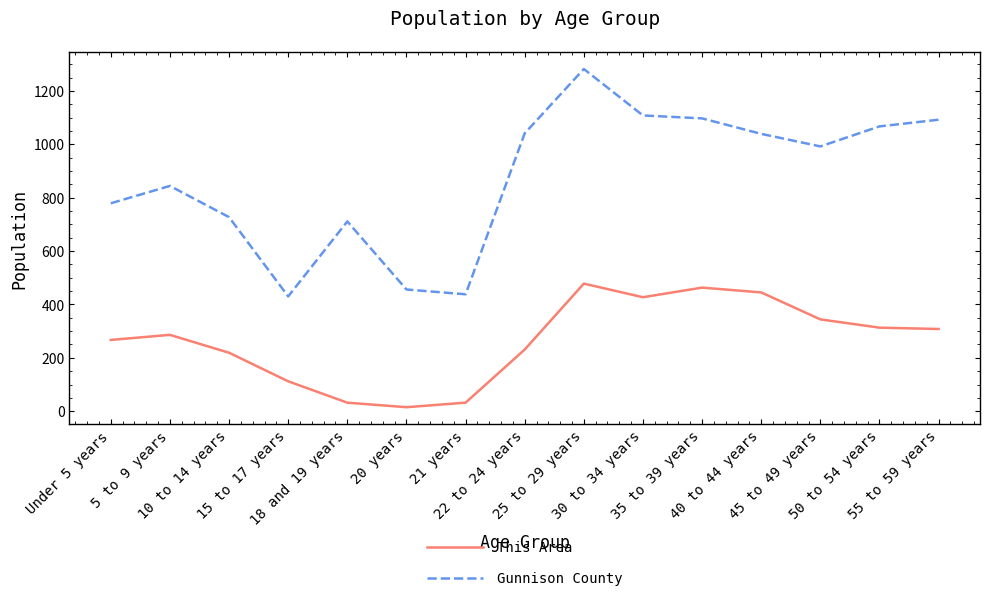

Where does the Gunnison County series first go above 992?

22 to 24 years